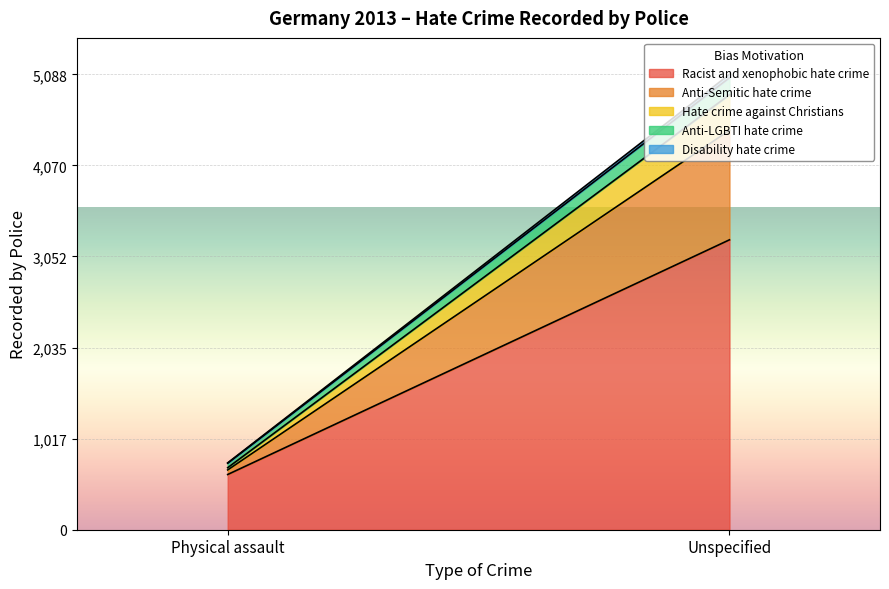

What is the sum of all Hate crime against Christians values?

422